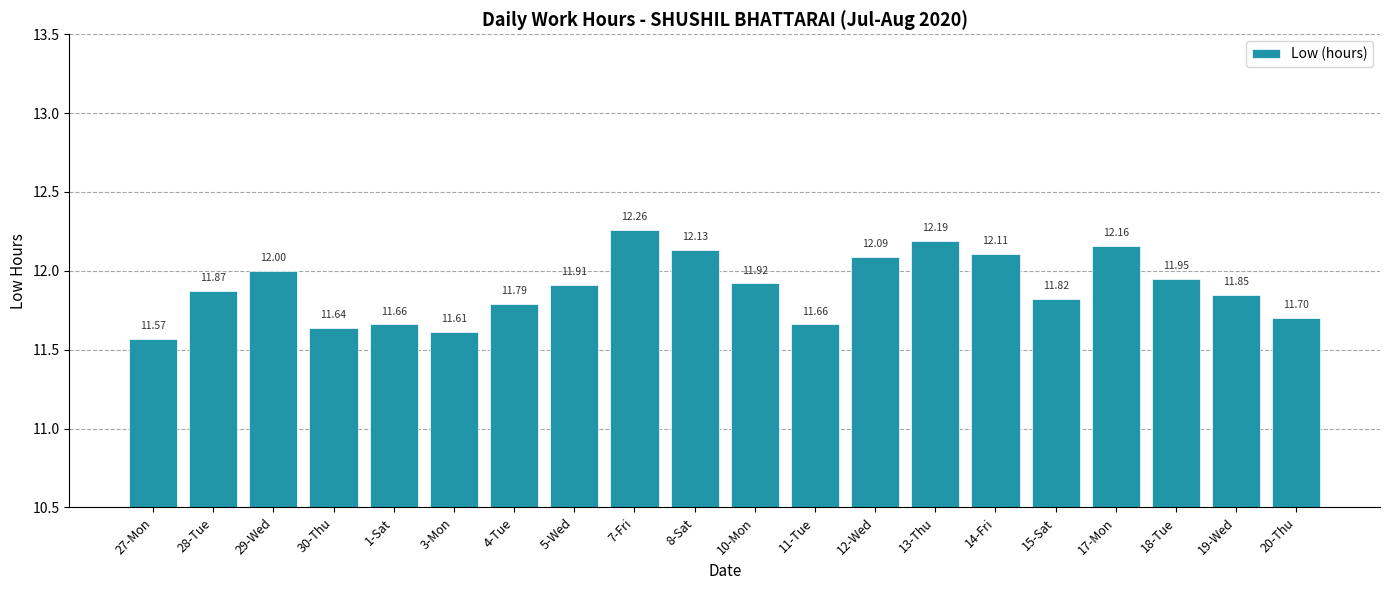

Approximately how many times larger is the value at 20-Thu compared to 8-Sat?

1.0